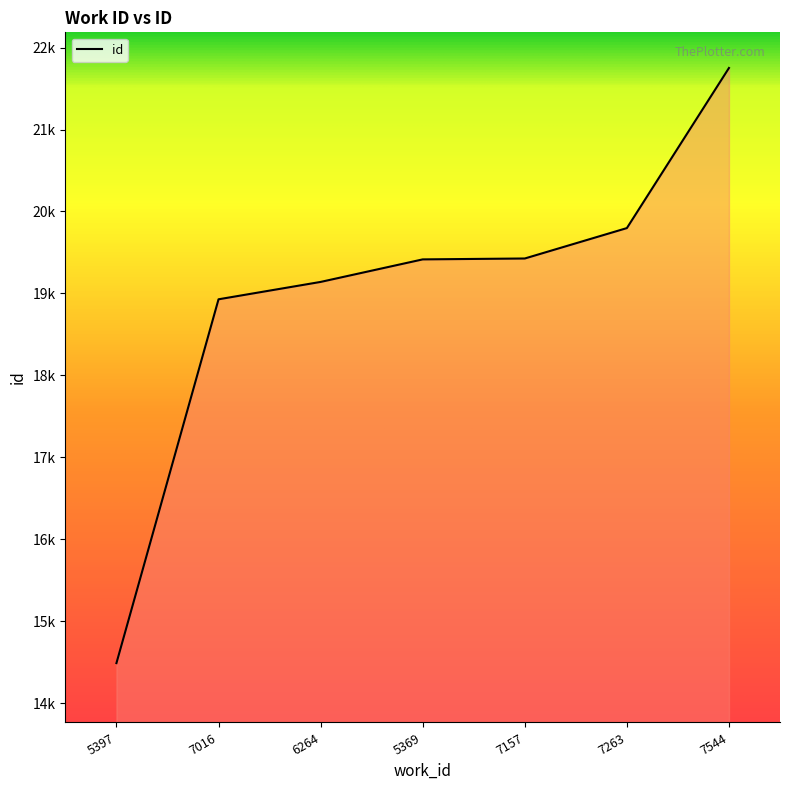

What position from the left is 7157?

5